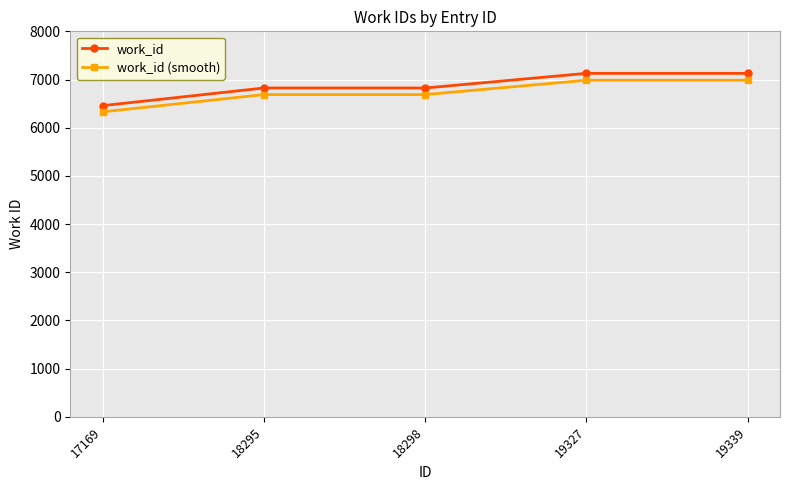

Which series has the largest total across all categories?

work_id